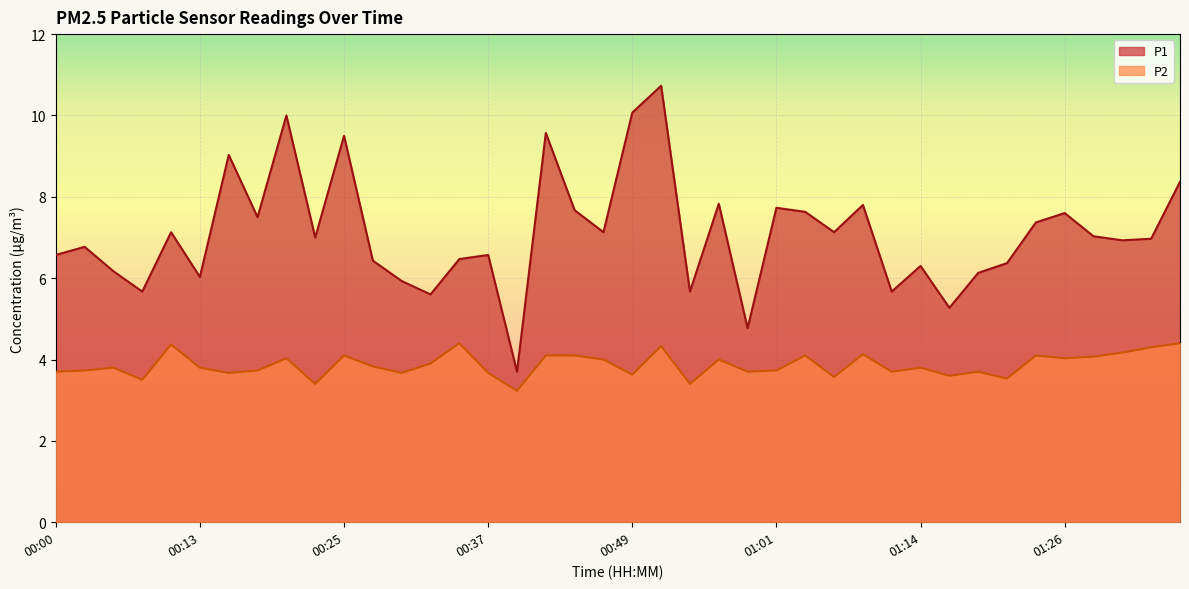

Where is P2 nearest to the value 3?

00:39